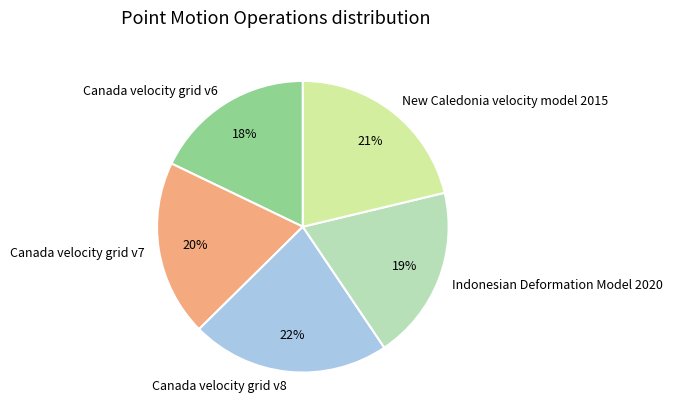

What percentage is the New Caledonia velocity model 2015 slice, to the nearest percent?

21%